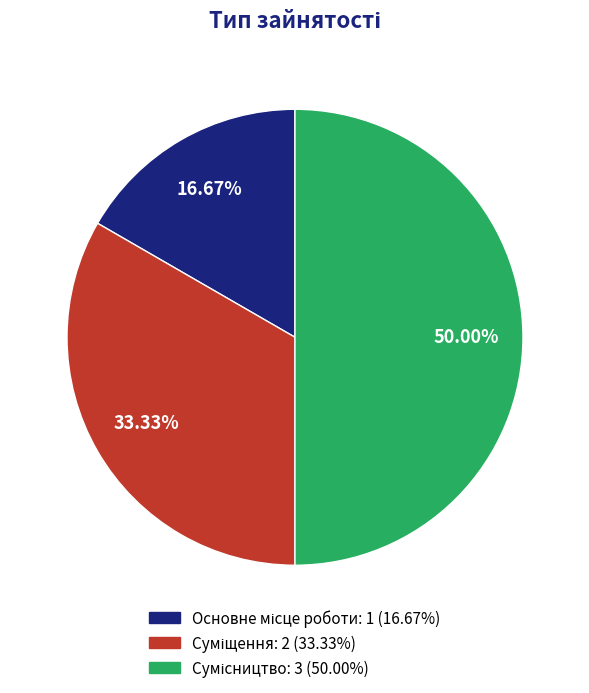

What percentage do Суміщення and Сумісництво together represent?

83.3%